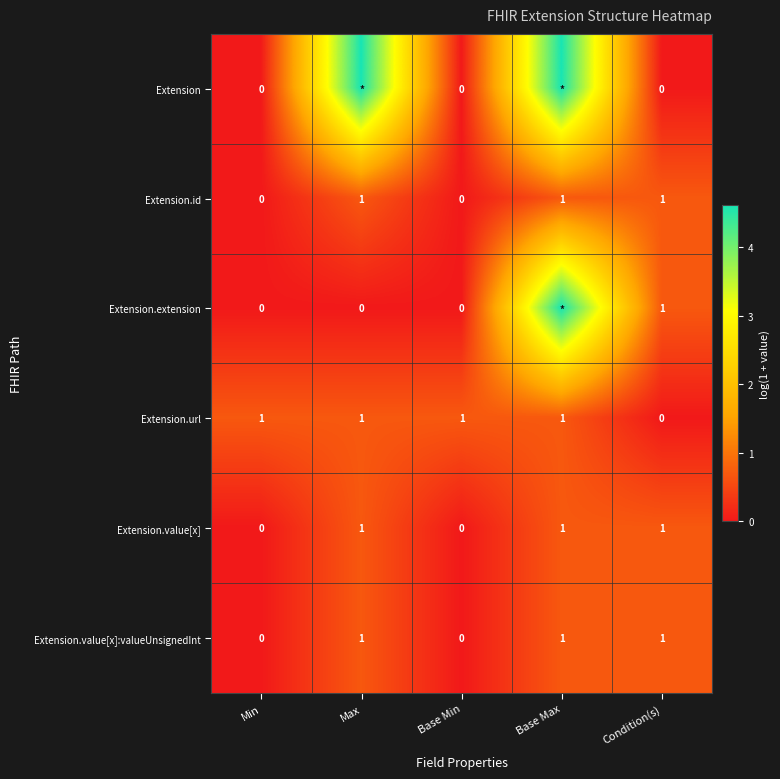

Which has a higher value, Base Min or Condition(s)?

Base Min